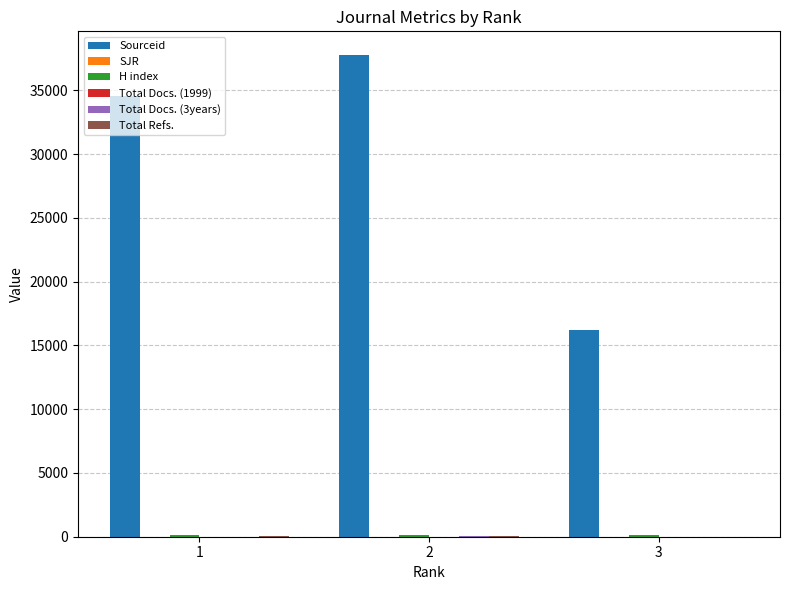

Which series has the largest total across all categories?

Sourceid